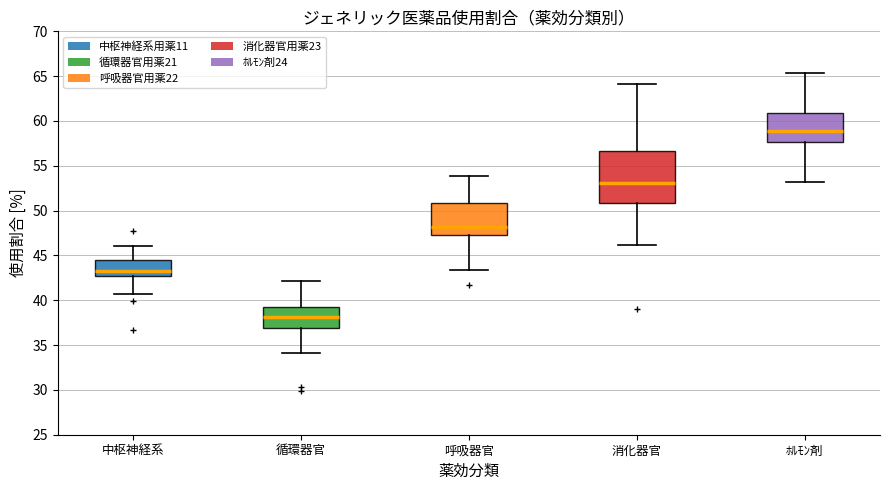

Reading left to right, transcribe this box plot: for each box, give where its median line is, the range the box spans, and where its two whiskers end, as read against the y-axis. The values are not printed on the chart, so give them approximately, as read against the axis.

中枢神経系: median 43.5, box 42.5 to 44.5, whiskers 40.5 to 46.0
循環器官: median 38.0, box 37.0 to 39.5, whiskers 34.0 to 42.0
呼吸器官: median 48.0, box 47.5 to 51.0, whiskers 43.5 to 54.0
消化器官: median 53.0, box 51.0 to 56.5, whiskers 46.0 to 64.0
ﾎﾙﾓﾝ剤: median 59.0, box 57.5 to 61.0, whiskers 53.0 to 65.5